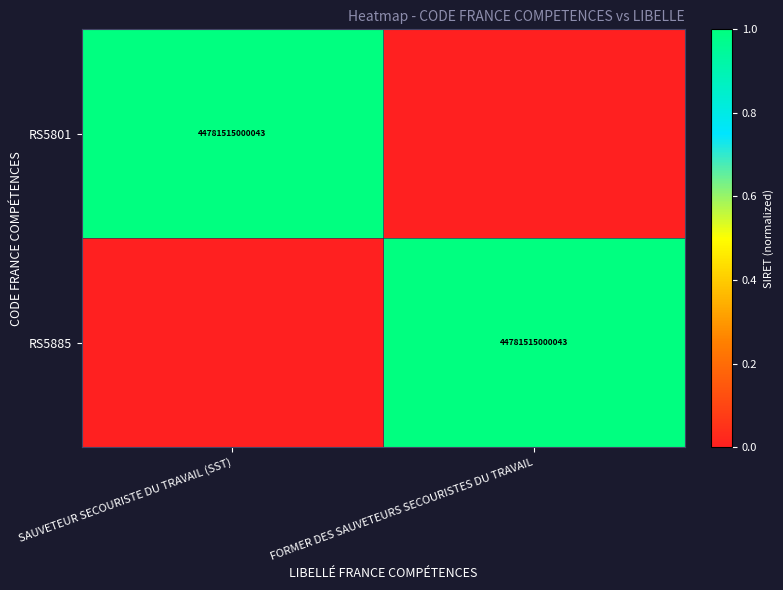

How many data points does each series have?

2